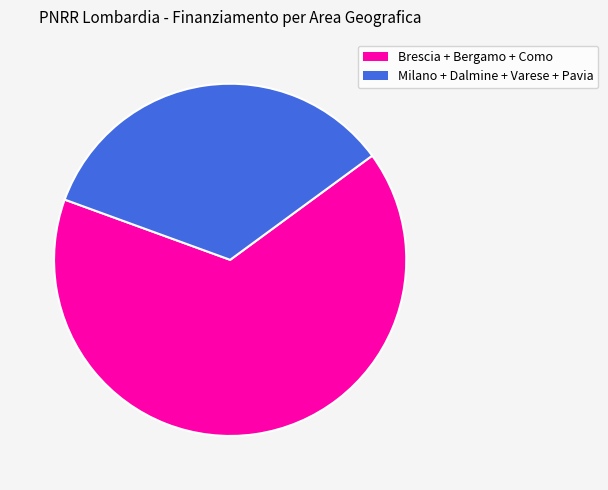

Is there any slice that represents more than half of the pie?

Yes